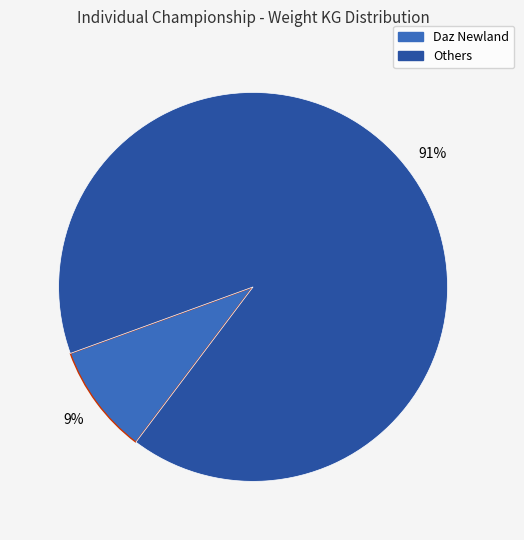

Does any single category account for the majority?

Yes